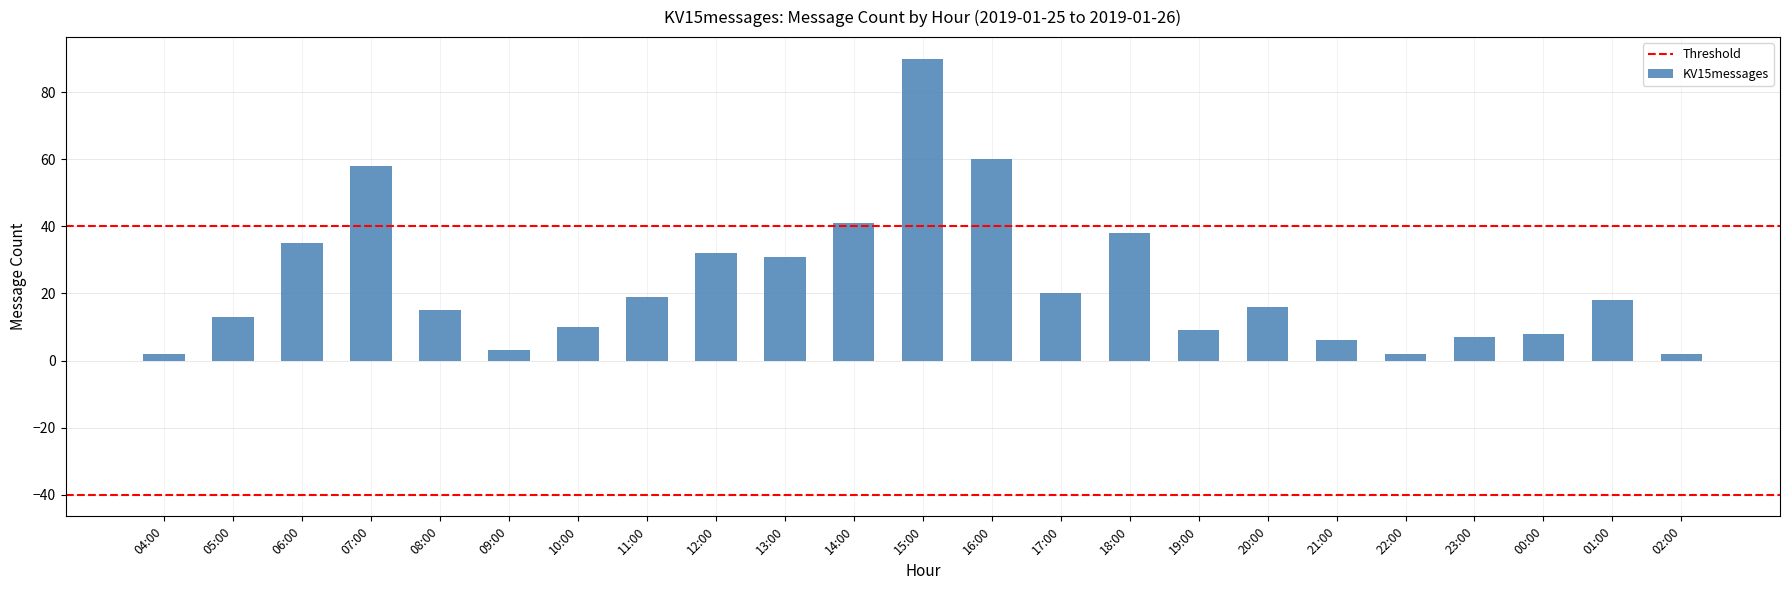

What is the maximum value shown in the chart?

90